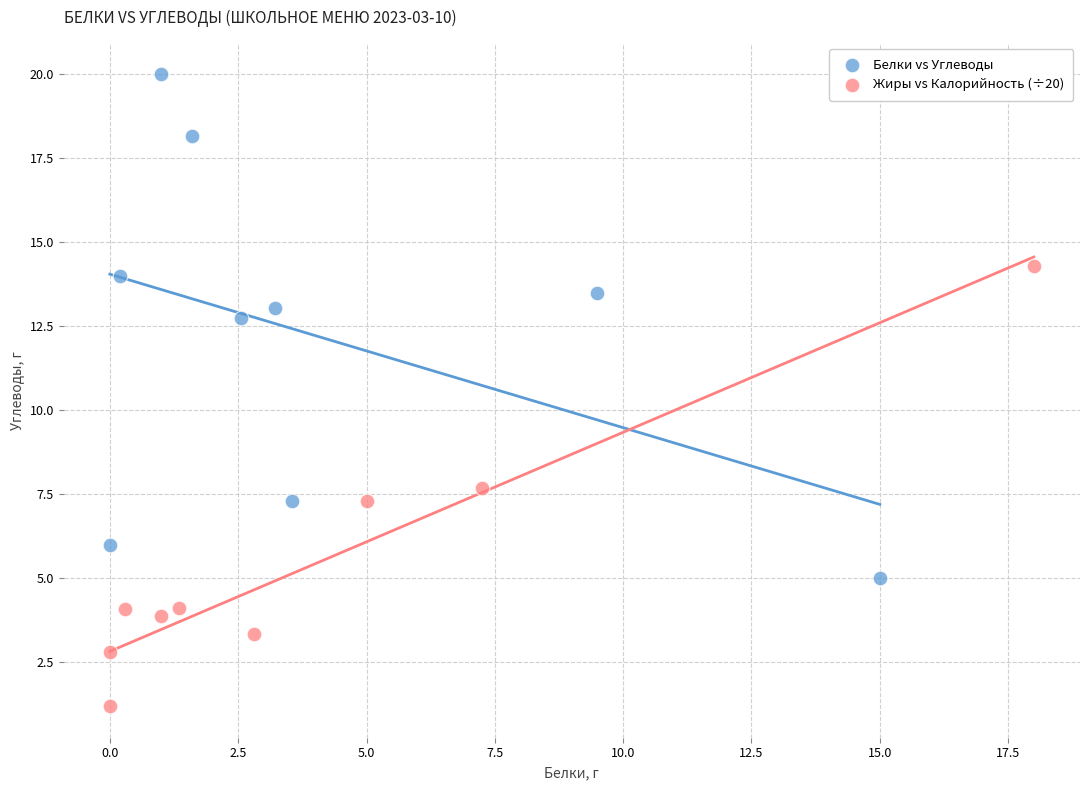

Which series contains the lowest Y value?

Жиры vs Калорийность (÷20)